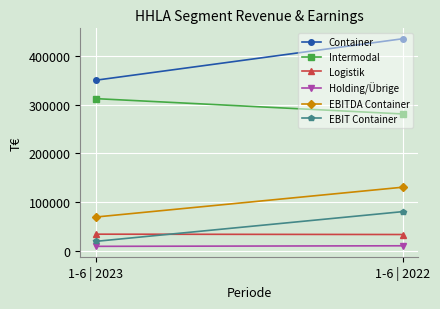

What is the approximate value of Intermodal at 1-6 | 2022, to the nearest 10?

280770